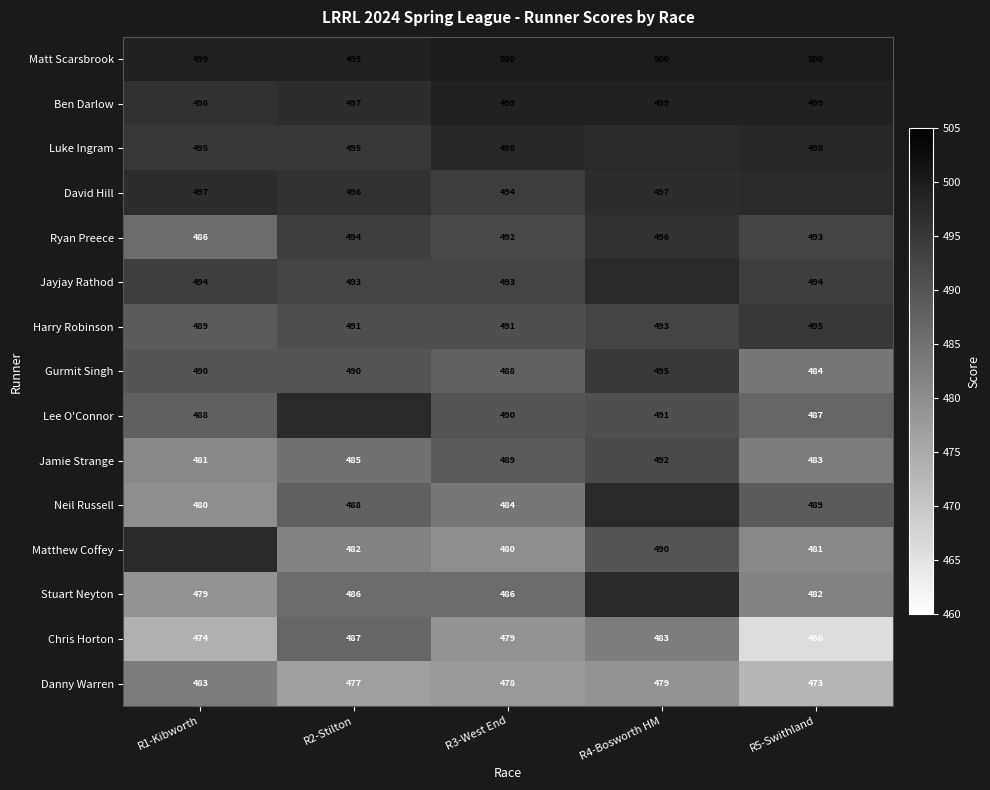

At which label does Gurmit Singh reach its minimum?

R5-Swithland